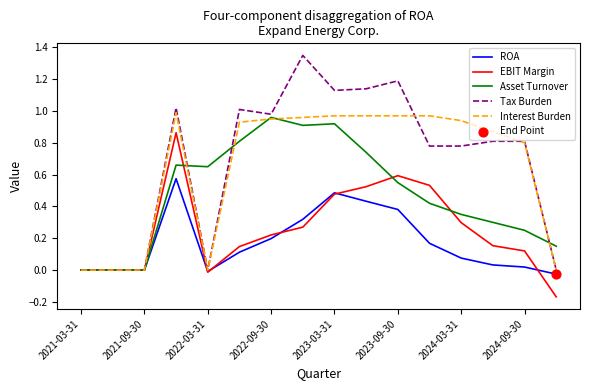

Which series has the largest range (max minus min)?

Tax Burden